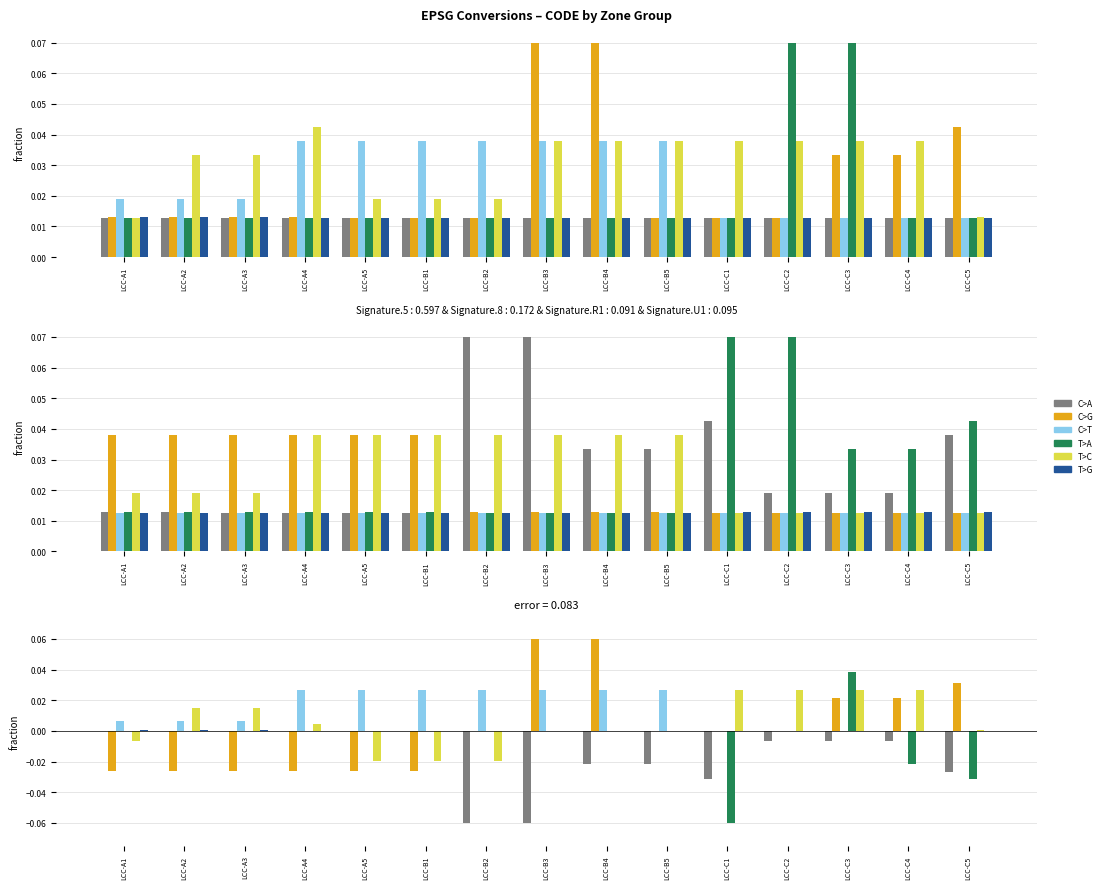

Reading left to right, transcribe all the data shown in this chart.

C>A: -0.0	-0.0	0.0	0.0	0.0	0.0	-0.1	-0.1	-0.0	-0.0	-0.0	-0.0	-0.0	-0.0	-0.0
C>G: -0.0	-0.0	-0.0	-0.0	-0.0	-0.0	-0.0	0.1	0.1	-0.0	-0.0	-0.0	0.0	0.0	0.0
C>T: 0.0	0.0	0.0	0.0	0.0	0.0	0.0	0.0	0.0	0.0	0.0	0.0	0.0	0.0	0.0
T>A: -0.0	-0.0	-0.0	-0.0	-0.0	-0.0	0.0	0.0	0.0	0.0	-0.1	-0.0	0.0	-0.0	-0.0
T>C: -0.0	0.0	0.0	0.0	-0.0	-0.0	-0.0	-0.0	-0.0	-0.0	0.0	0.0	0.0	0.0	0.0
T>G: 0.0	0.0	0.0	0.0	0.0	-0.0	-0.0	-0.0	-0.0	-0.0	-0.0	-0.0	-0.0	-0.0	-0.0